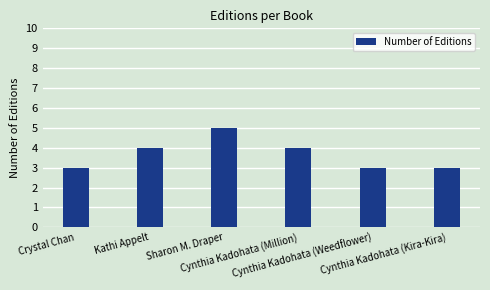

What is the smallest value displayed?

3